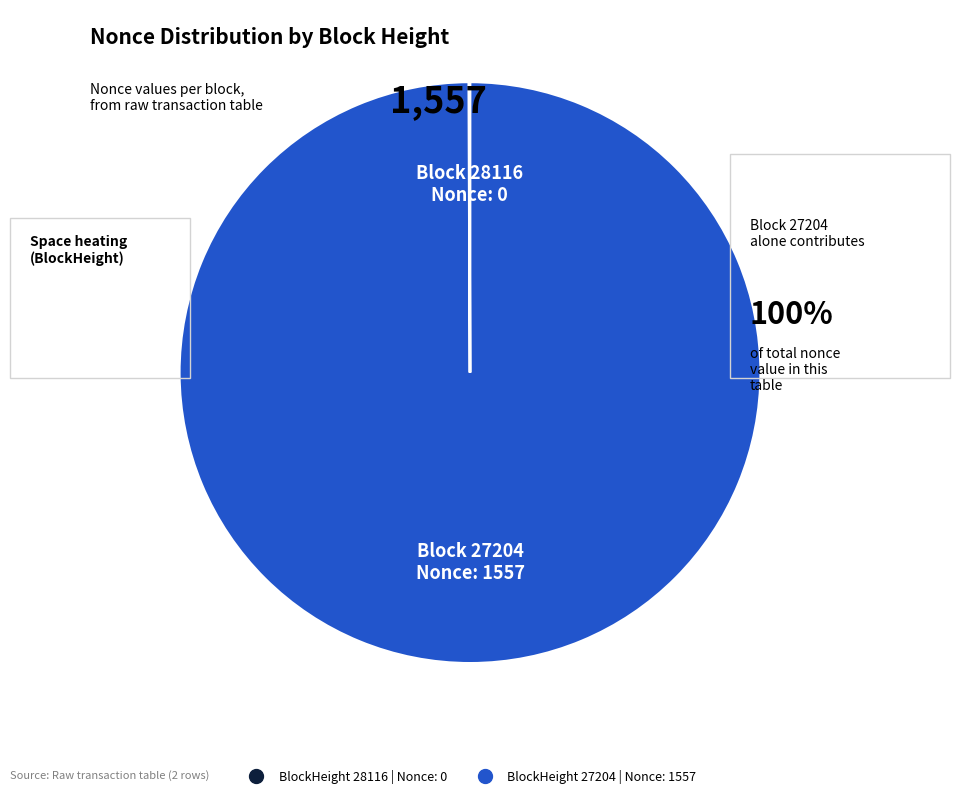

Does any single category account for the majority?

Yes